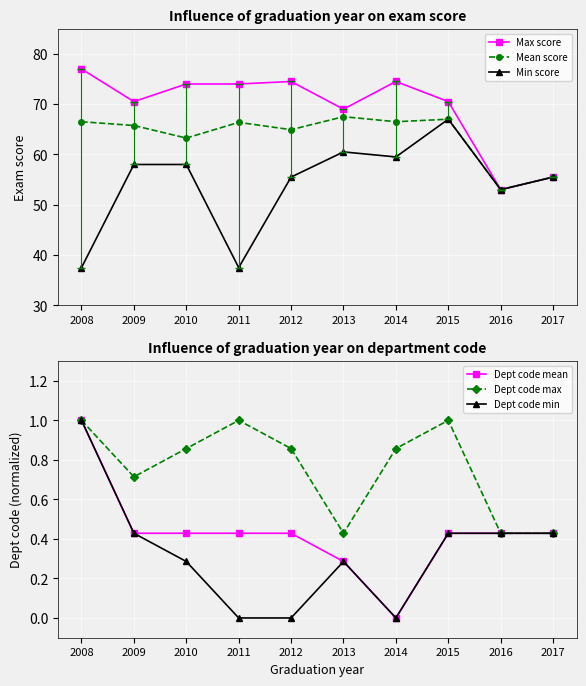

The Min score series shows 28.5 at 2012. True or false?

False